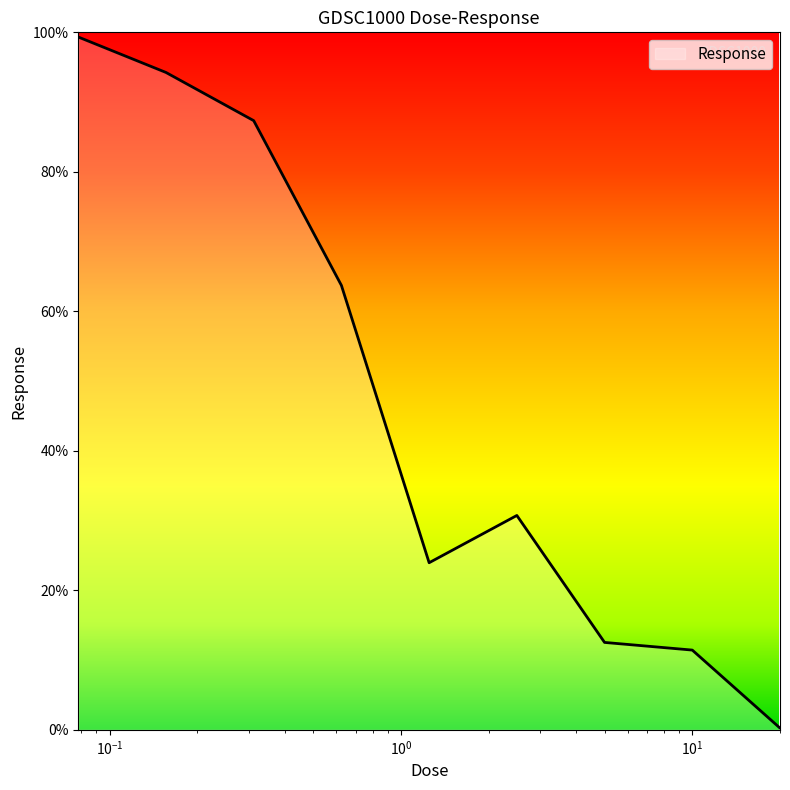

What is the greatest value displayed?

99.3